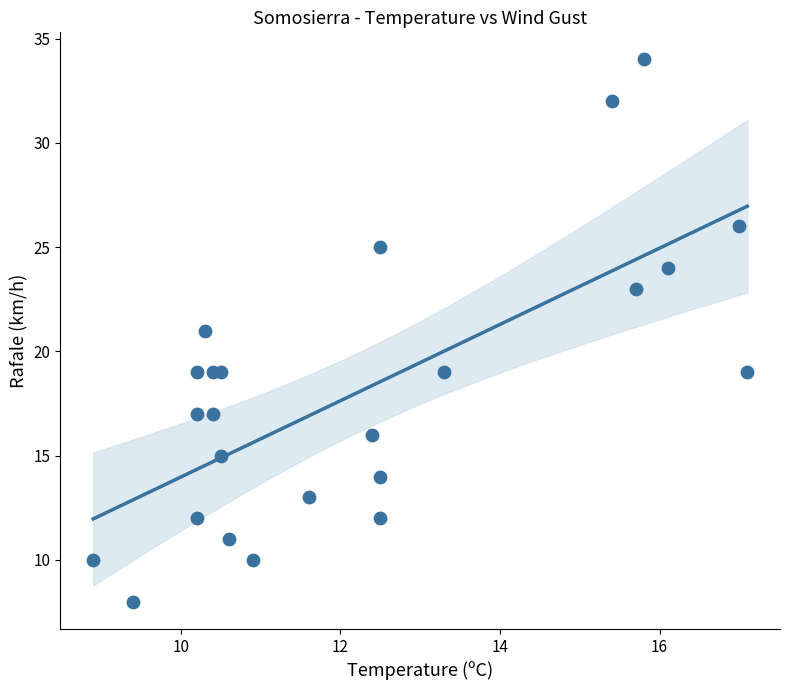

What is the range of Y values (max minus min)?

26